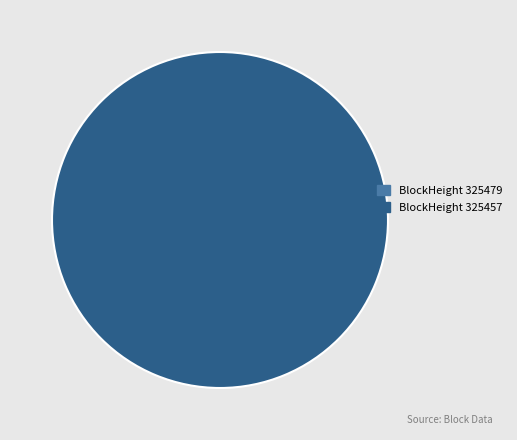

What percentage do 325457 and 325479 together represent?

100.0%